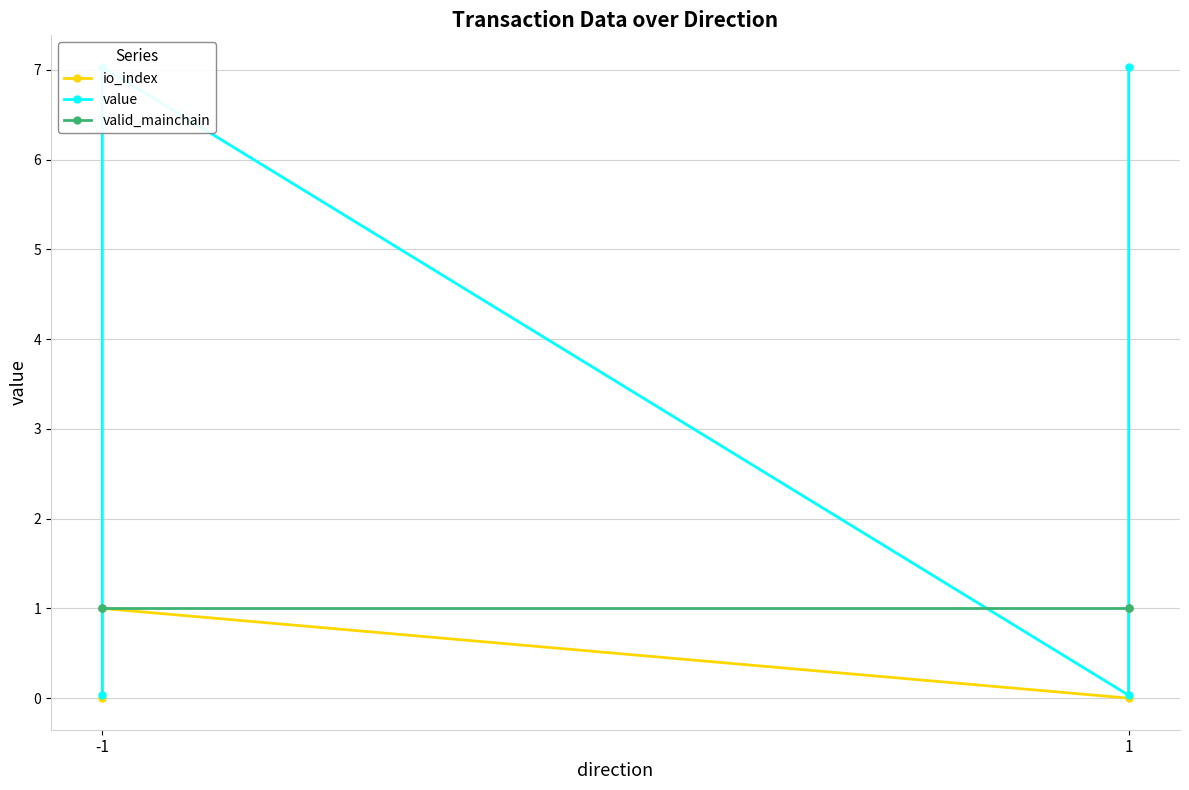

Between -1 and 1, which series saw the biggest shift?

io_index